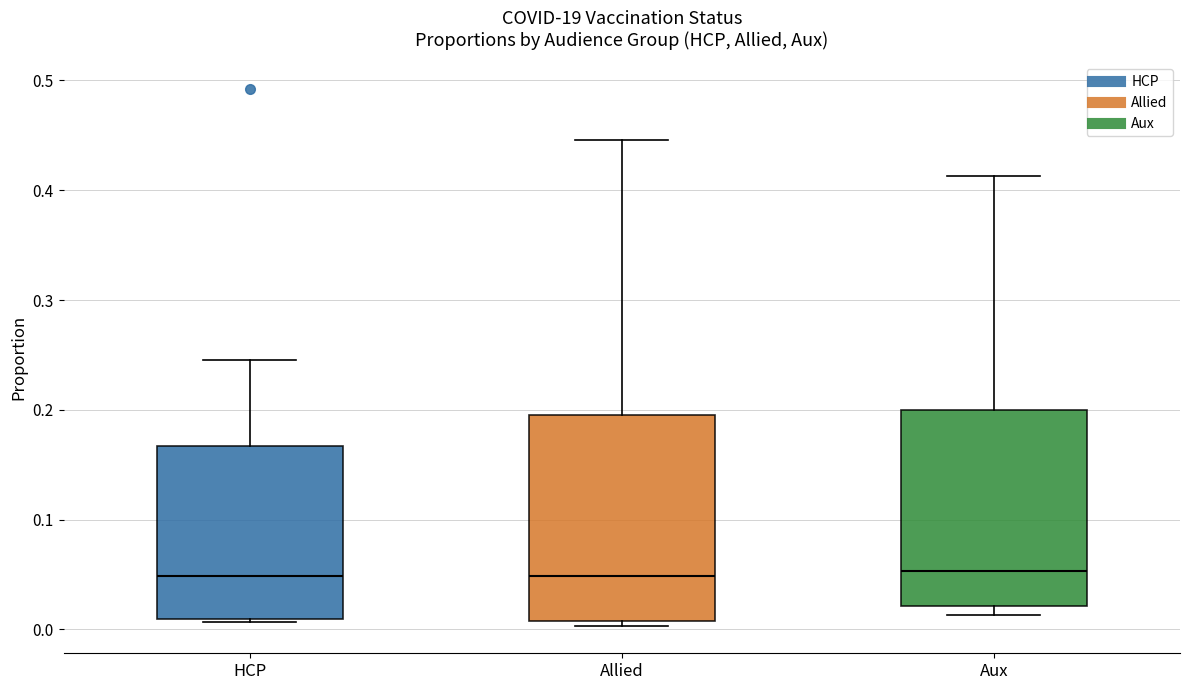

Reading left to right, transcribe this box plot: for each box, give where its median line is, the range the box spans, and where its two whiskers end, as read against the y-axis. The values are not printed on the chart, so give them approximately, as read against the axis.

HCP: median 0.05, box 0.01 to 0.17, whiskers 0.01 (just below the box's lower edge) to 0.25
Allied: median 0.05, box 0.01 to 0.20, whiskers 0.00 to 0.45
Aux: median 0.05, box 0.02 to 0.20, whiskers 0.01 to 0.41